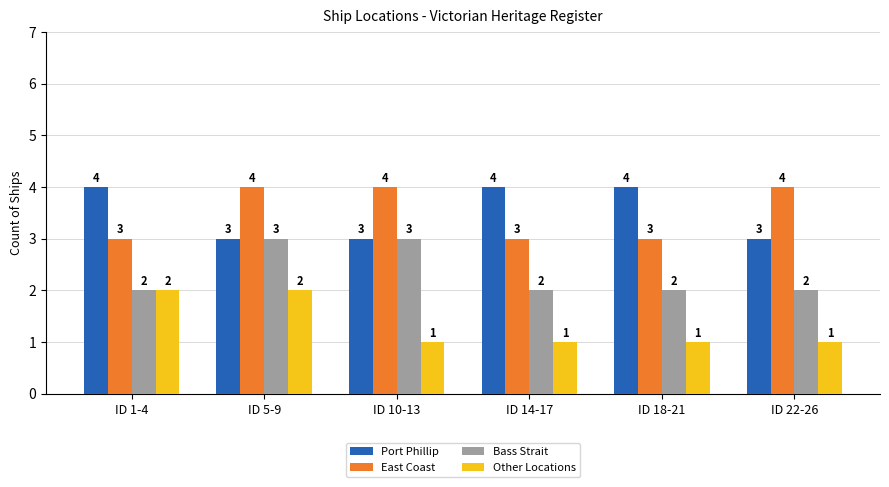

What is the sum of all Bass Strait values?

14